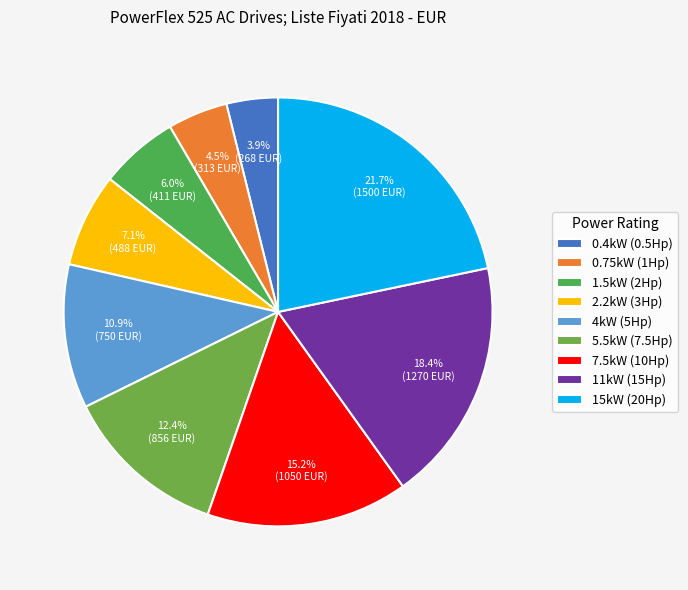

To the nearest percent, what is the difference between the largest and smallest slice percentages?

18%